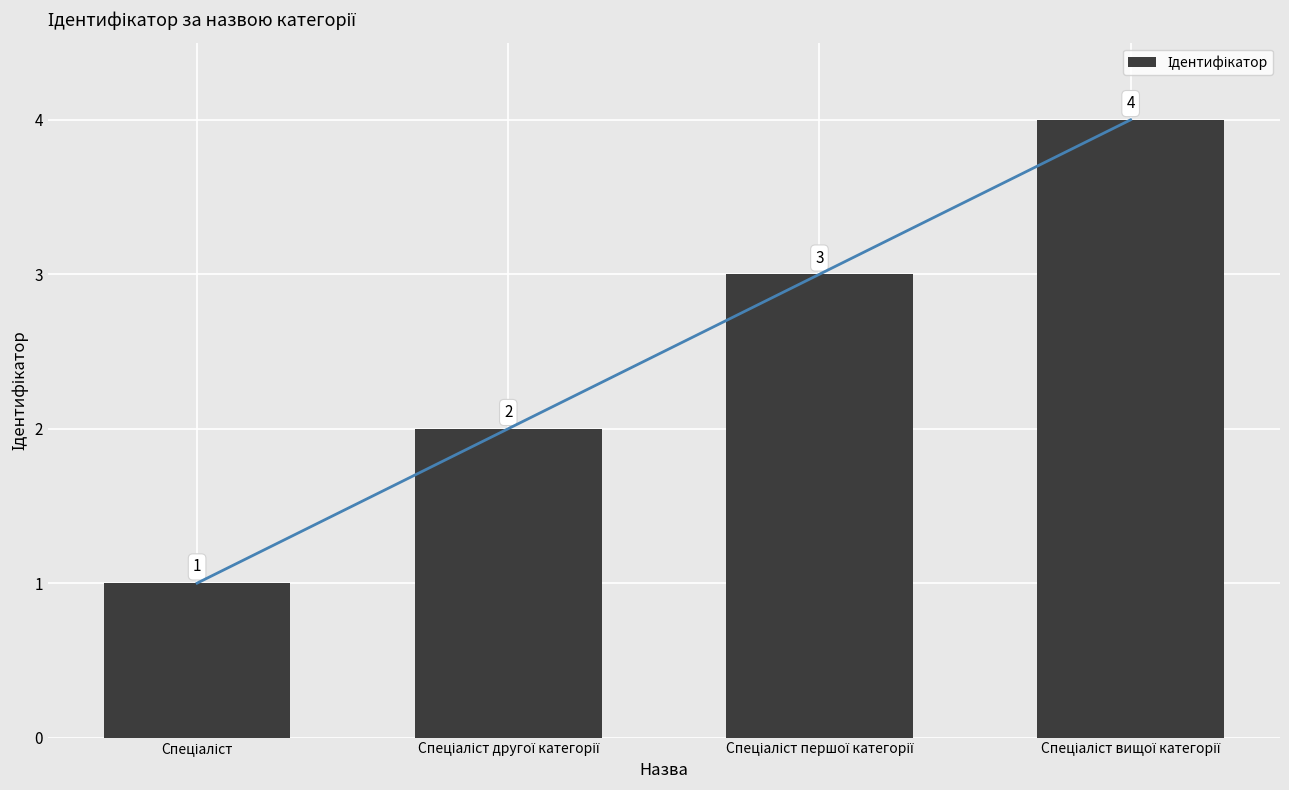

Between Спеціаліст першої категорії and Спеціаліст, which is larger?

Спеціаліст першої категорії